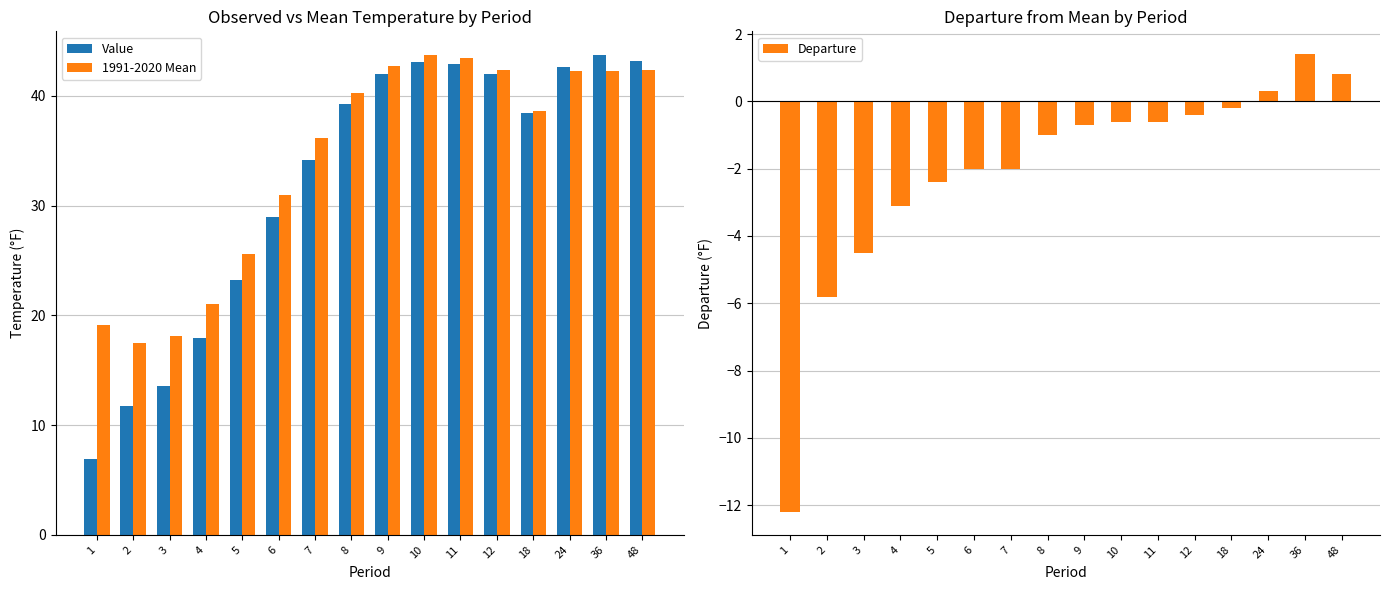

Rank the series at 36 from lowest to highest value.

Departure, 1991-2020 Mean, Value